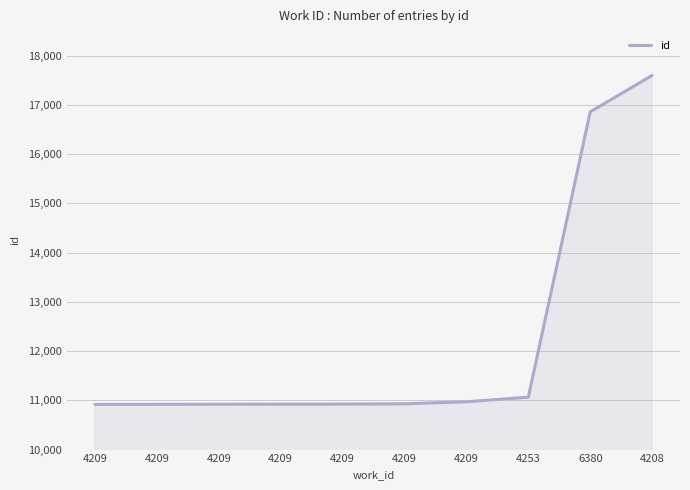

How many lines are shown in the chart?

1